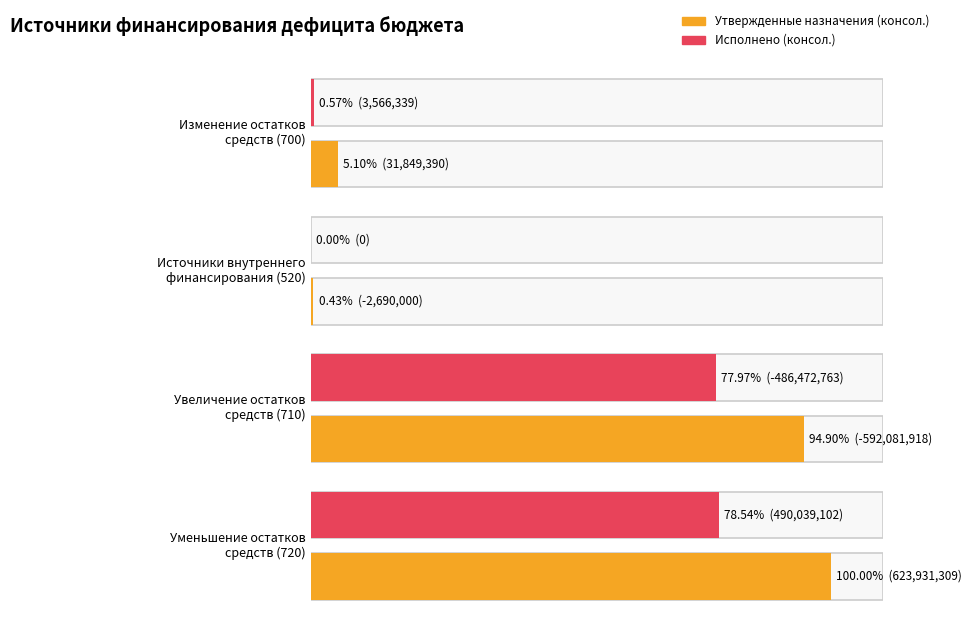

True or false: Исполнено (консол.) has a value of 282761839.3 at Уменьшение остатков
средств (720).

False